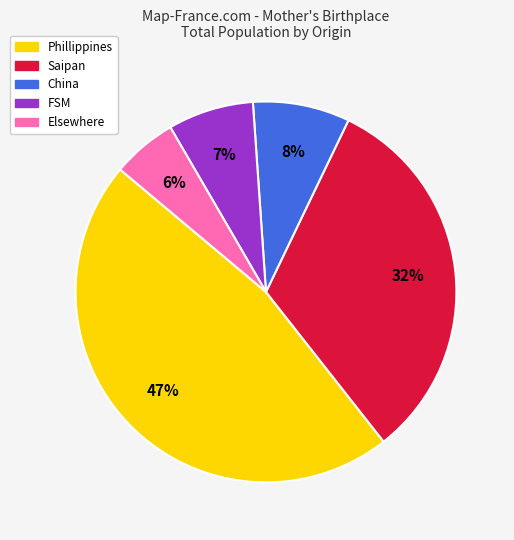

Is there any slice that represents more than half of the pie?

No